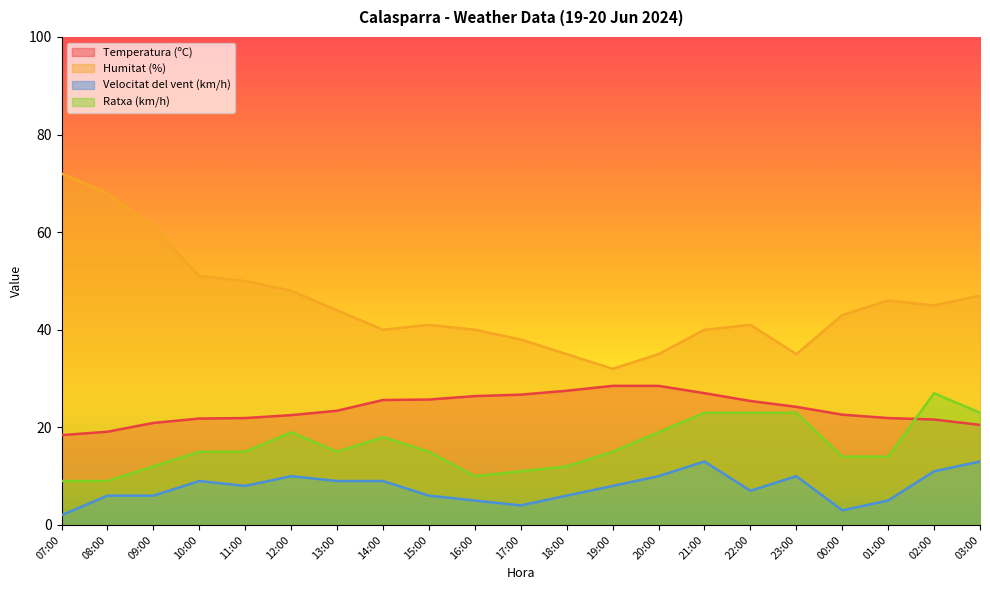

What is the label of the 7th point from the right?

21:00